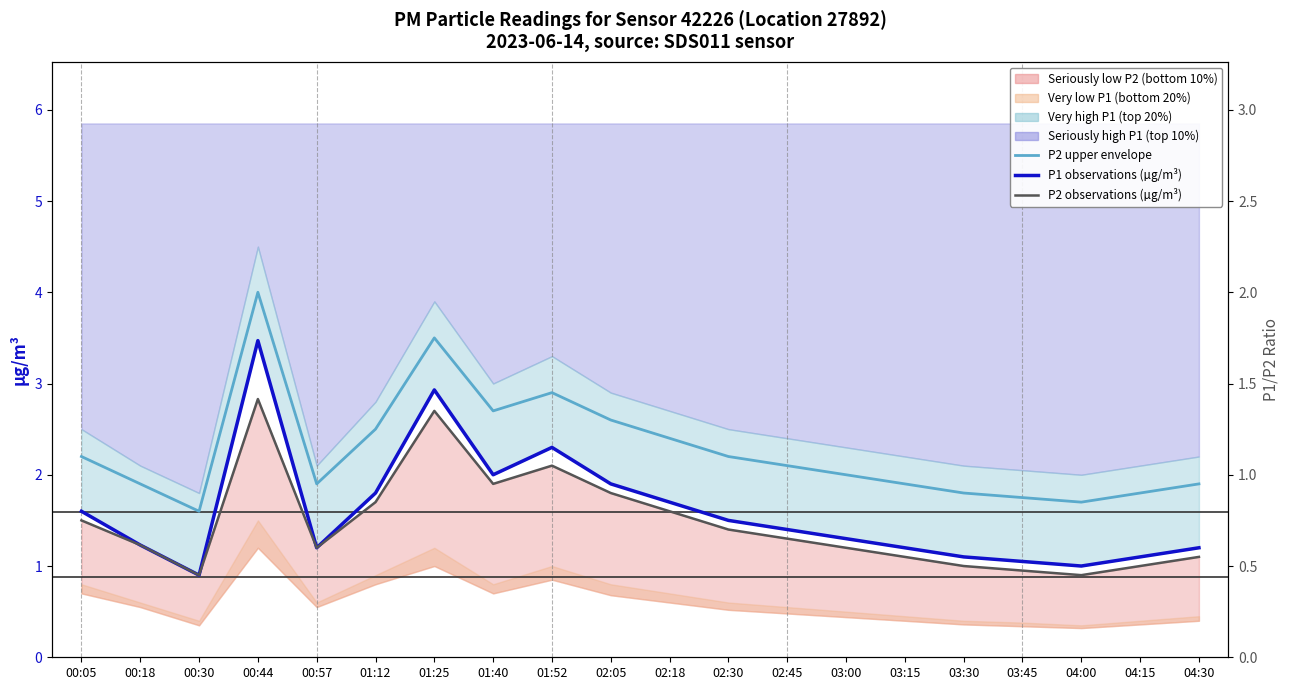

Reading left to right, what are all the values shown in this chart?

P2 upper envelope (reference): 2.2	1.9	1.6	4.0	1.9	2.5	3.5	2.7	2.9	2.6	2.4	2.2	2.1	2.0	1.9	1.8	1.8	1.7	1.8	1.9
P1 observations (µg/m³): 1.6	1.2	0.9	3.5	1.2	1.8	2.9	2.0	2.3	1.9	1.7	1.5	1.4	1.3	1.2	1.1	1.1	1.0	1.1	1.2
P2 observations (µg/m³): 1.5	1.2	0.9	2.8	1.2	1.7	2.7	1.9	2.1	1.8	1.6	1.4	1.3	1.2	1.1	1.0	0.9	0.9	1.0	1.1